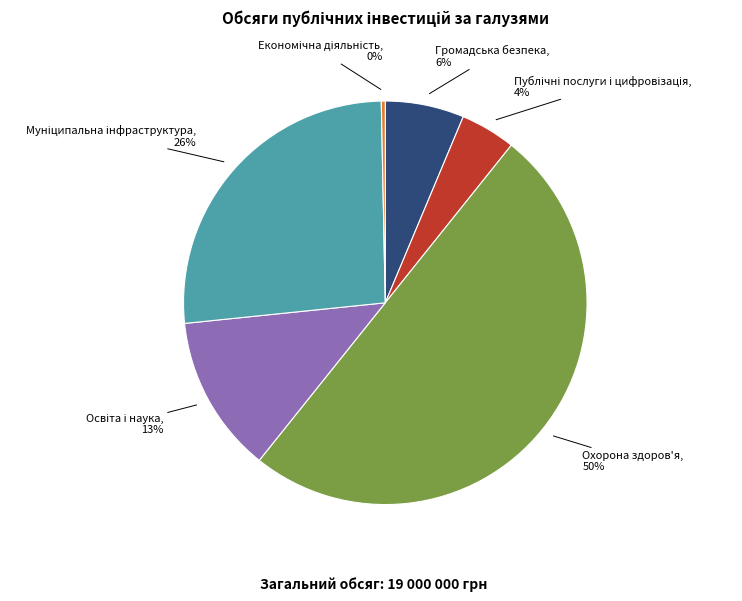

To the nearest percent, what is the average slice percentage?

17%